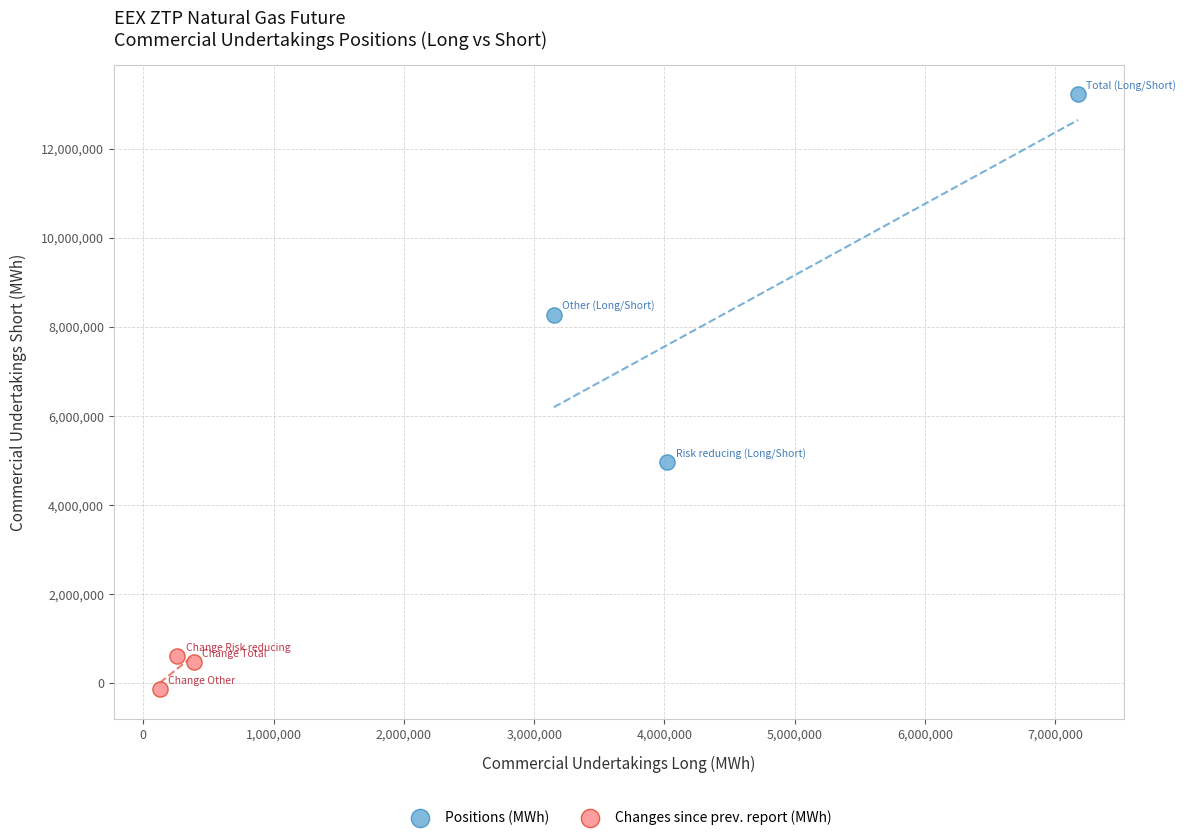

What are all the series names shown in the legend?

Positions (MWh), Changes since prev. report (MWh)